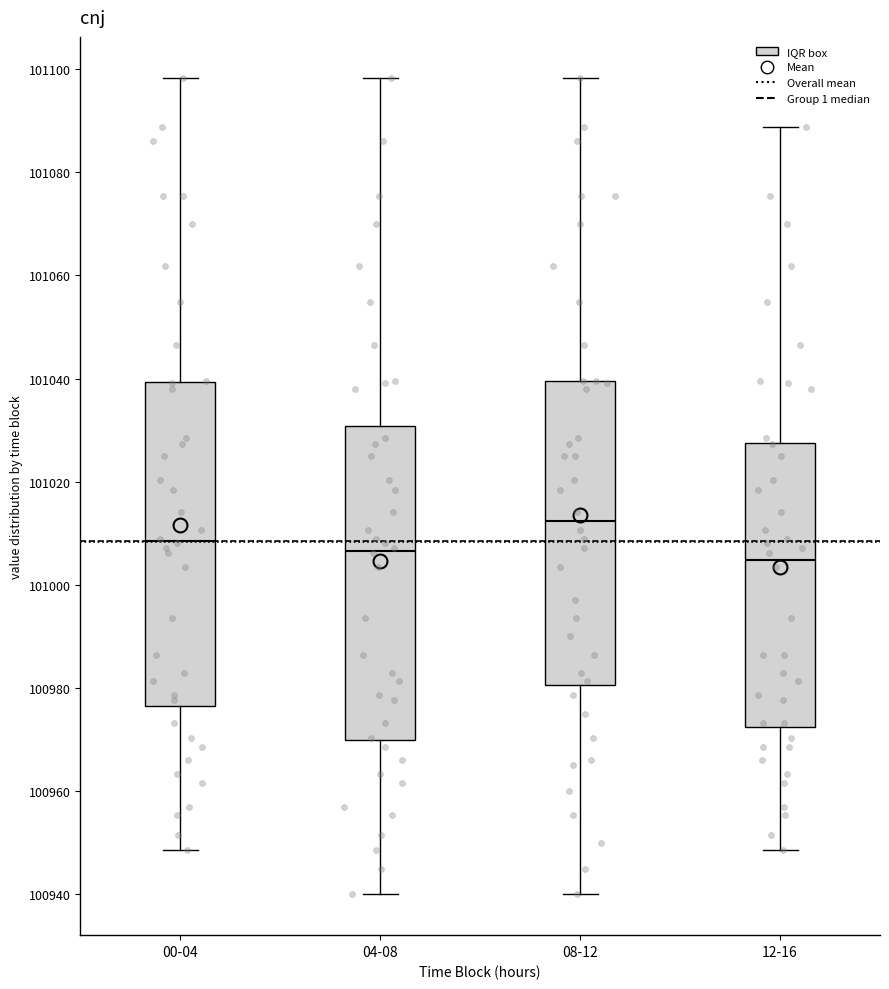

Where does the upper whisker of the box for 08-12 end on the y-axis? The values are not printed on the chart, so give them approximately, as read against the axis.

101098